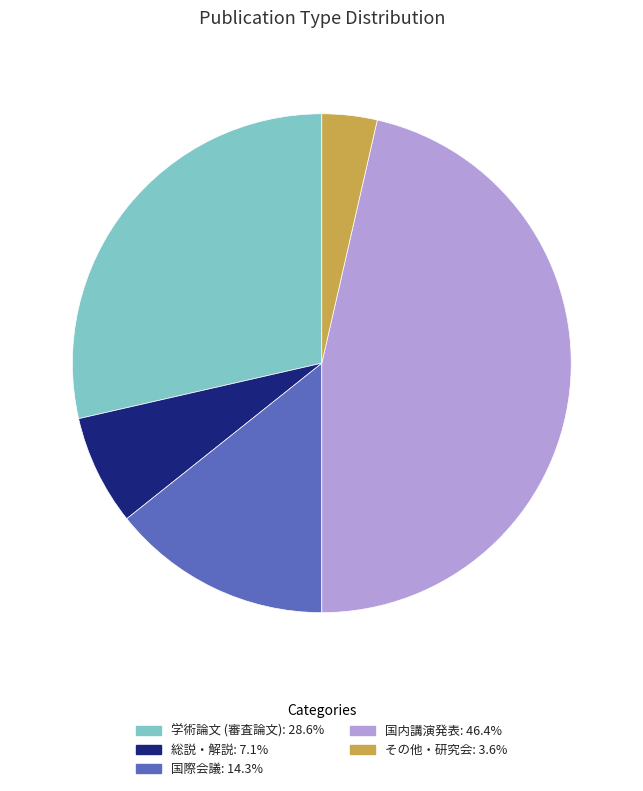

Combined, do その他・研究会 and 国際会議 account for over 50%?

No